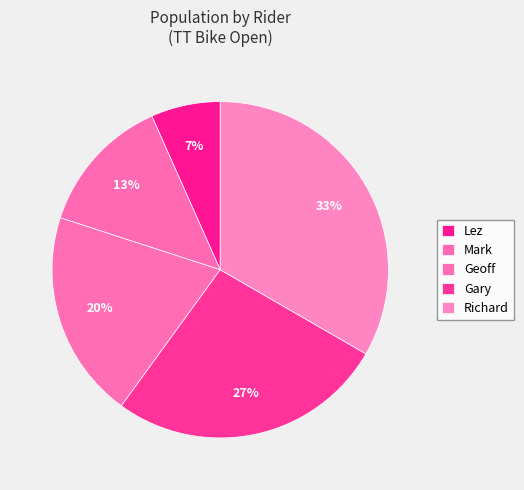

The Lez slice represents 7% of the pie. True or false?

True